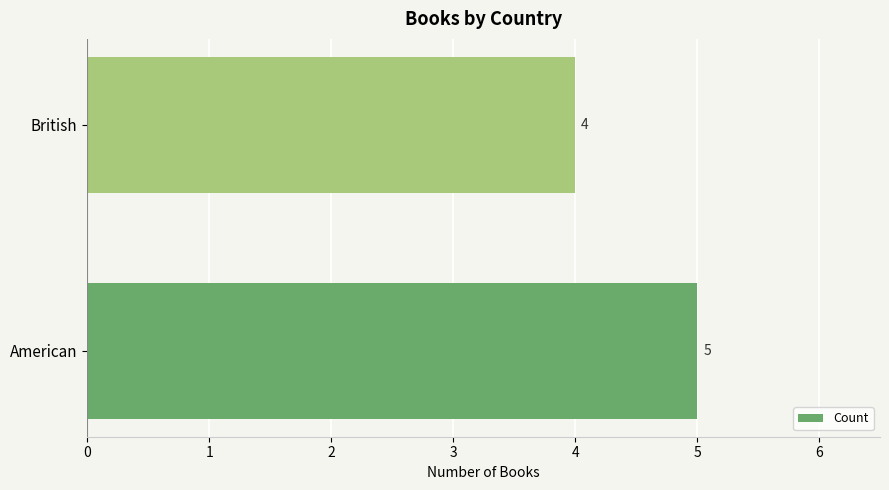

True or false: the data shows 1 at American.

False